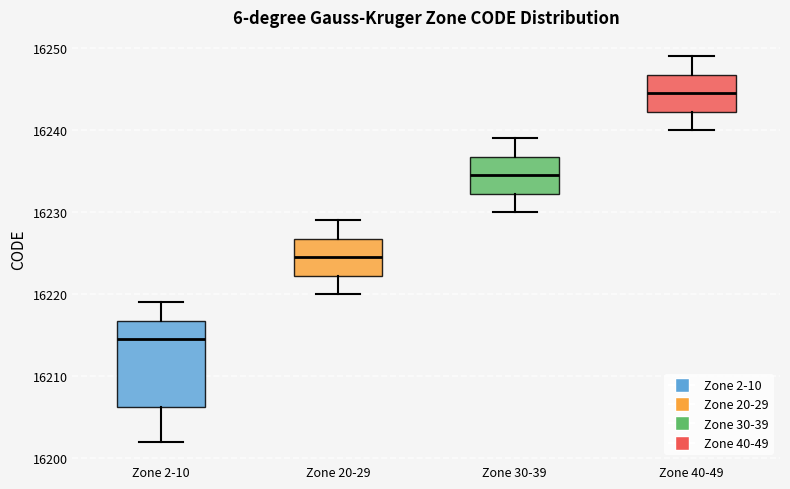

Reading left to right, read every box against the y-axis: the position of its median line, the range the box covers, and the ends of its whiskers. The values are not printed on the chart, so give them approximately, as read against the axis.

Zone 2-10: median 16215, box 16206 to 16217, whiskers 16202 to 16219
Zone 20-29: median 16225, box 16222 to 16227, whiskers 16220 to 16229
Zone 30-39: median 16235, box 16232 to 16237, whiskers 16230 to 16239
Zone 40-49: median 16245, box 16242 to 16247, whiskers 16240 to 16249